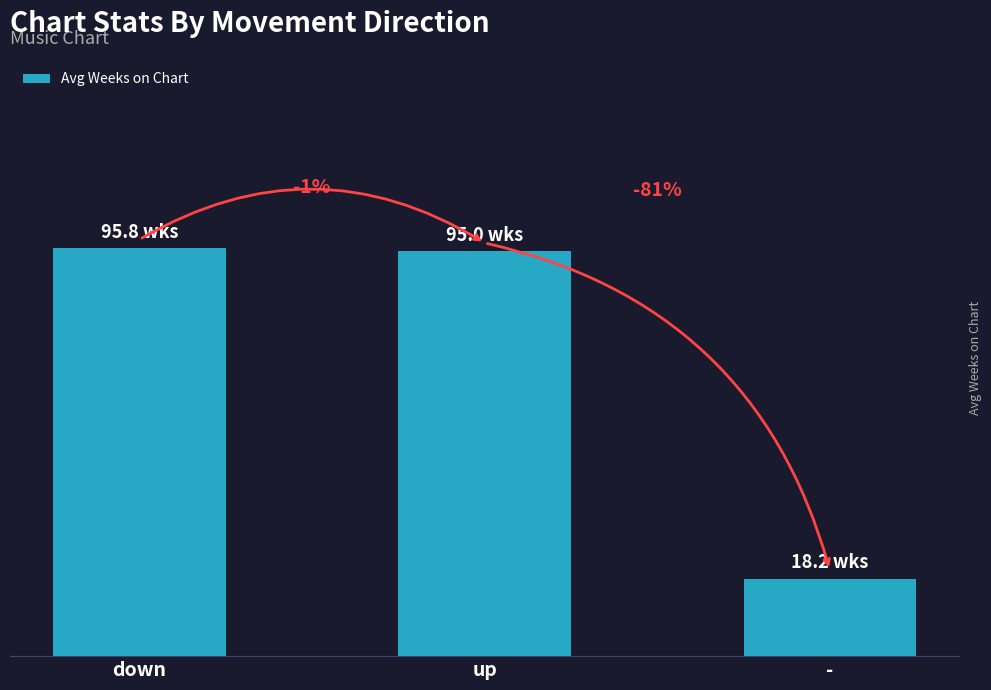

At which label is the value closest to 57?

up